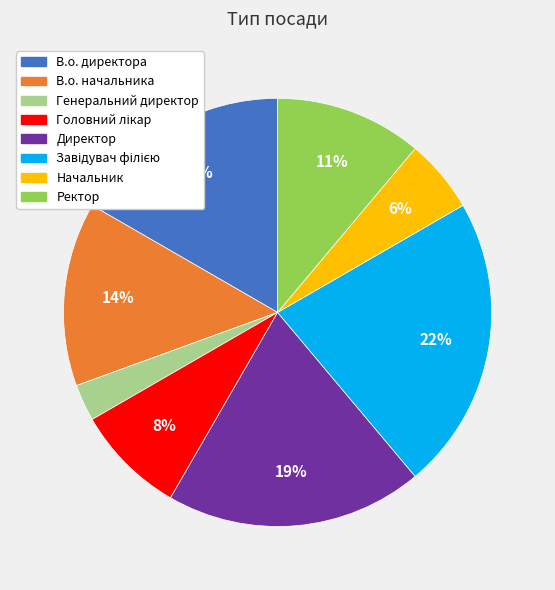

True or false: Ректор accounts for 11% of the total.

True